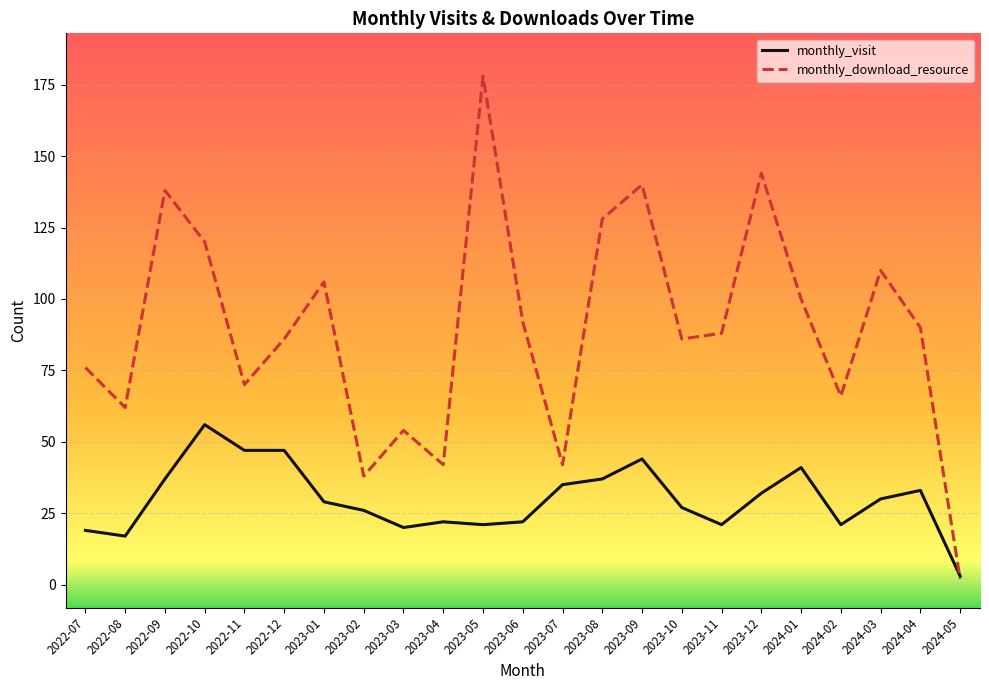

Is this an area chart (filled region under the line)?

No